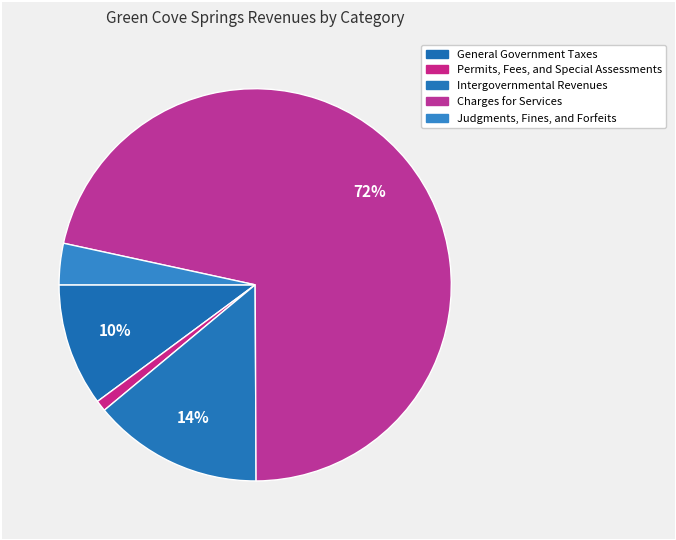

Count the number of slices in the pie.

5